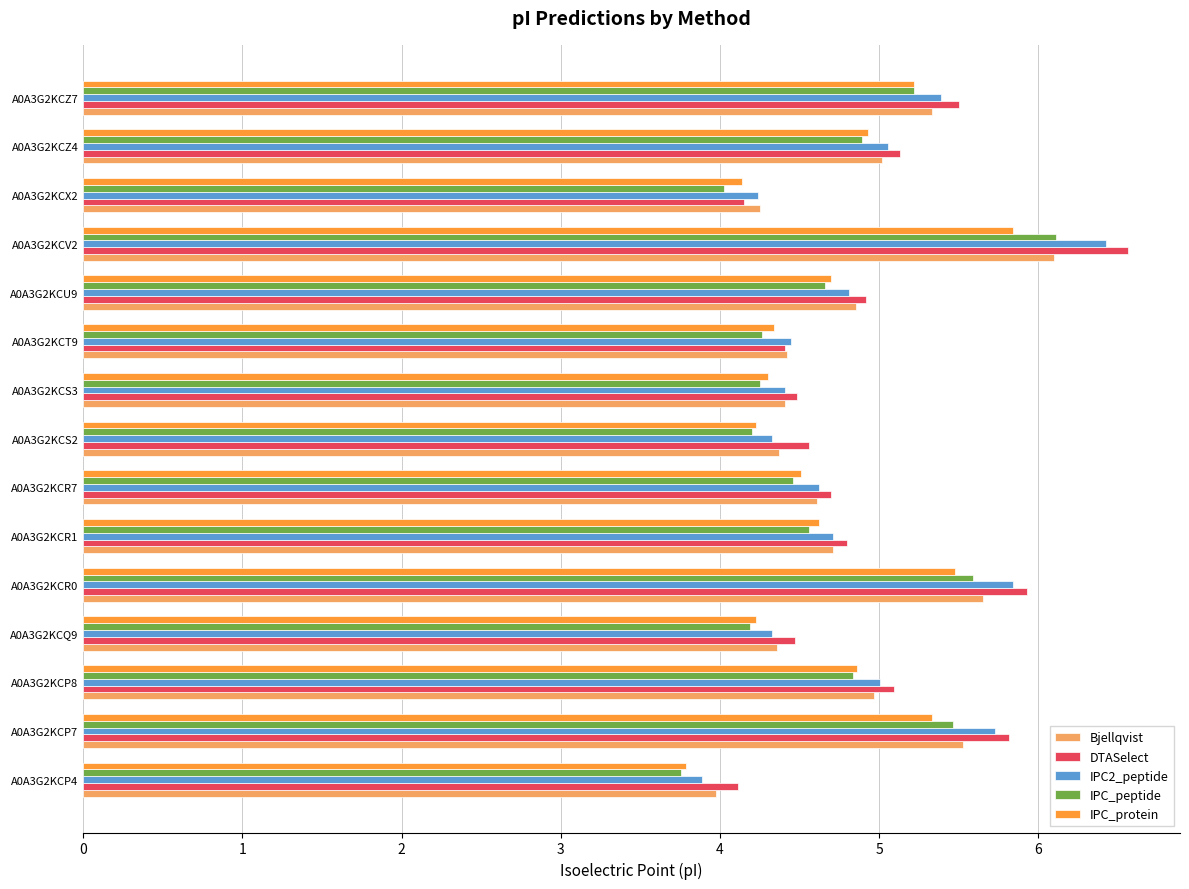

At which category is the sum across all series the highest?

A0A3G2KCV2